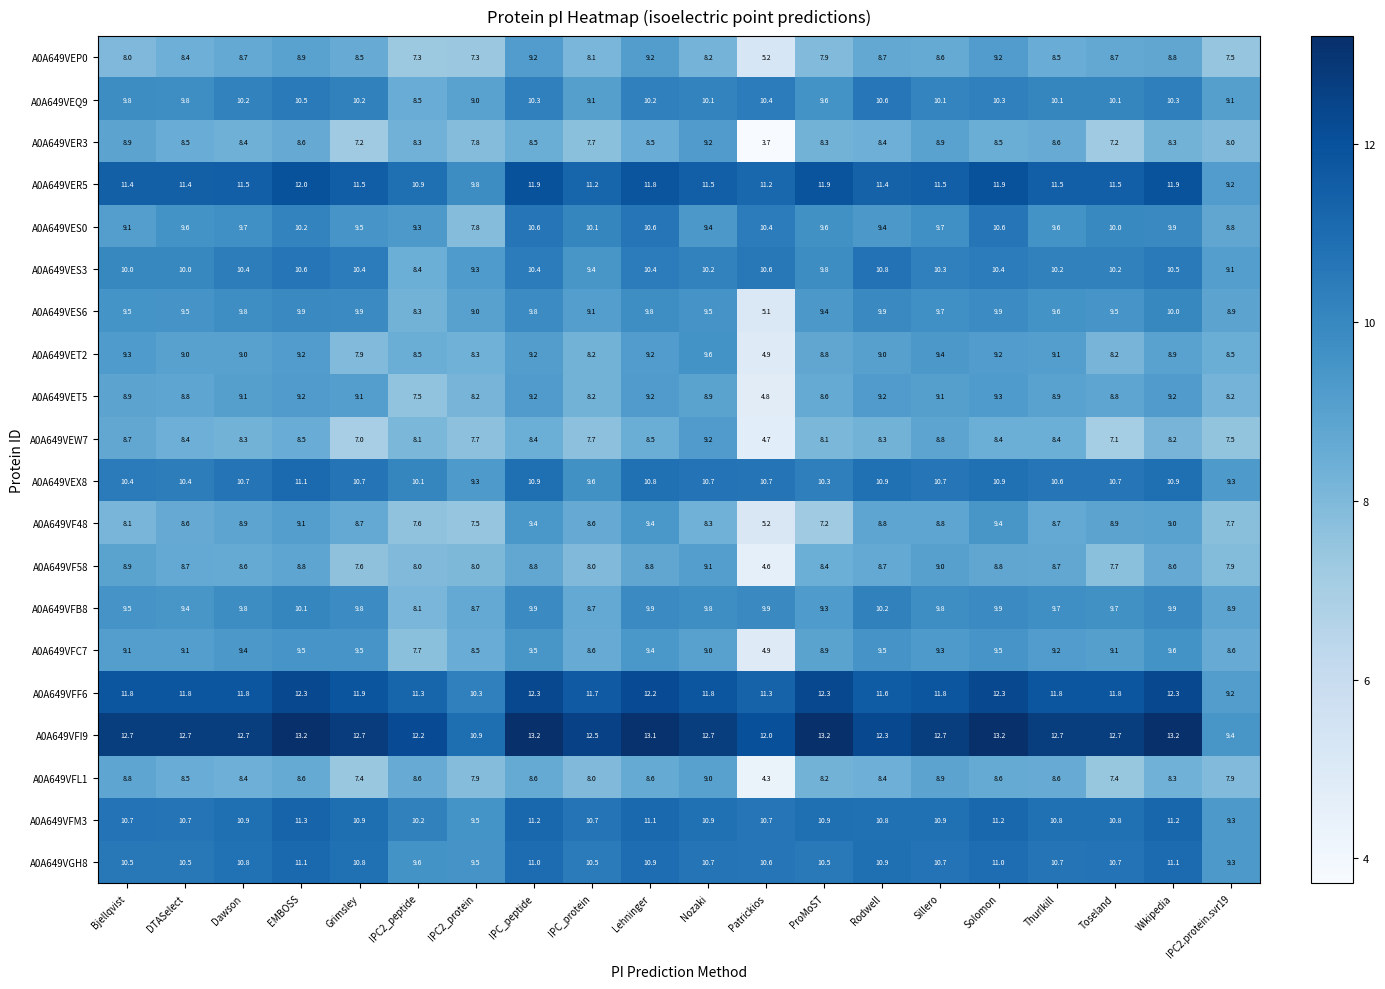

How many distinct data groups are displayed?

20